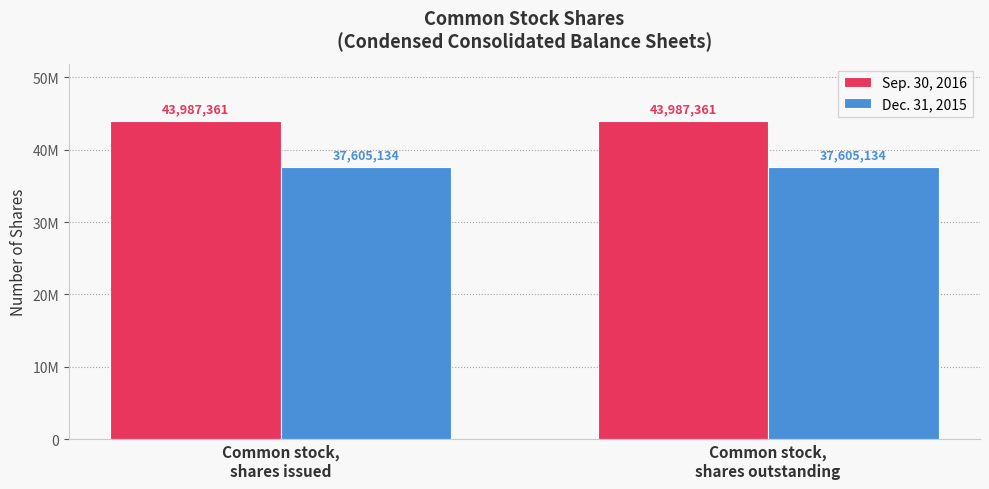

Rank the series at Common stock,
shares outstanding from highest to lowest value.

Sep. 30, 2016, Dec. 31, 2015